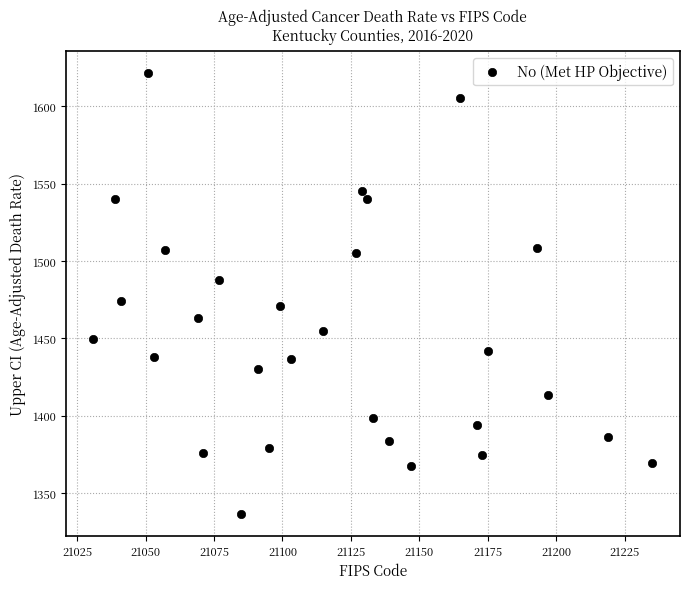

What is the range of X values (max minus min)?

204.0